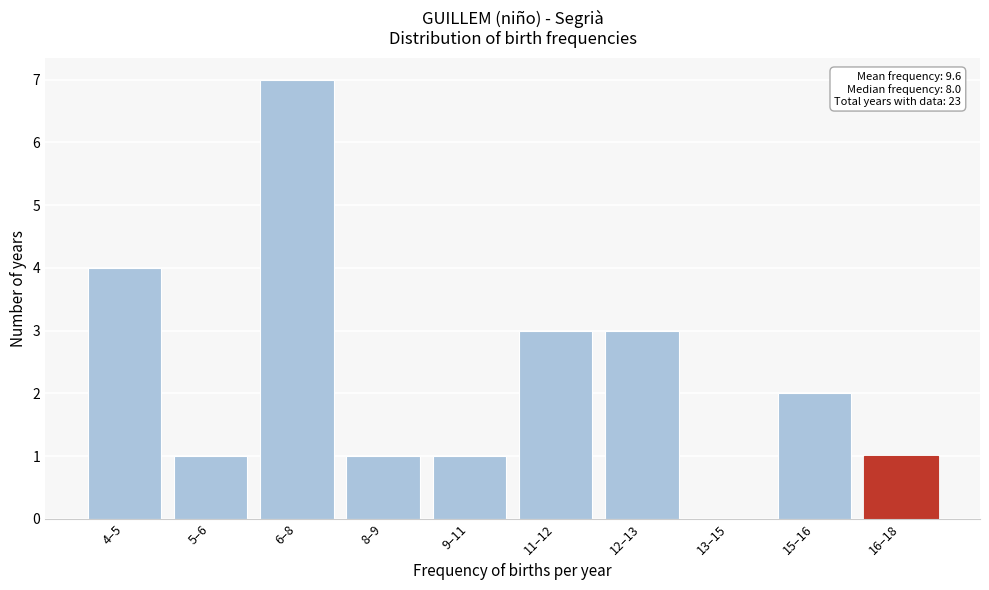

Reading left to right, list all the values displayed in this chart.

4–5=4	5–6=1	6–8=7	8–9=1	9–11=1	11–12=3	12–13=3	13–15=0	15–16=2	16–18=1